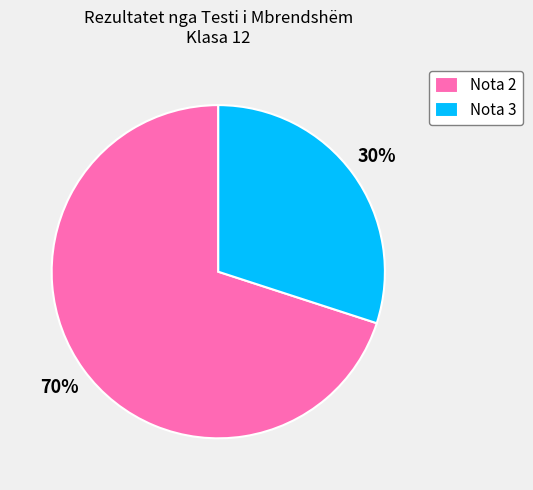

What is the smallest slice in the pie chart?

Nota 3